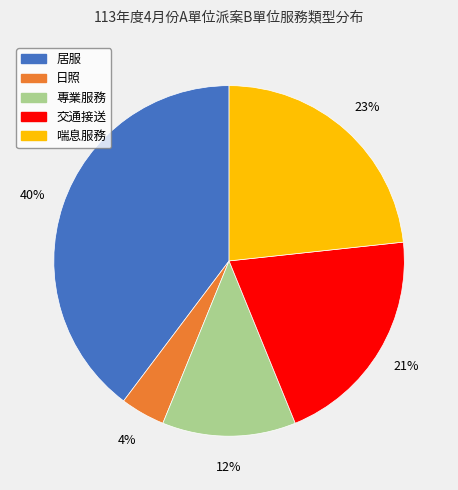

Is the sum of 居服 and 專業服務 greater than half?

Yes